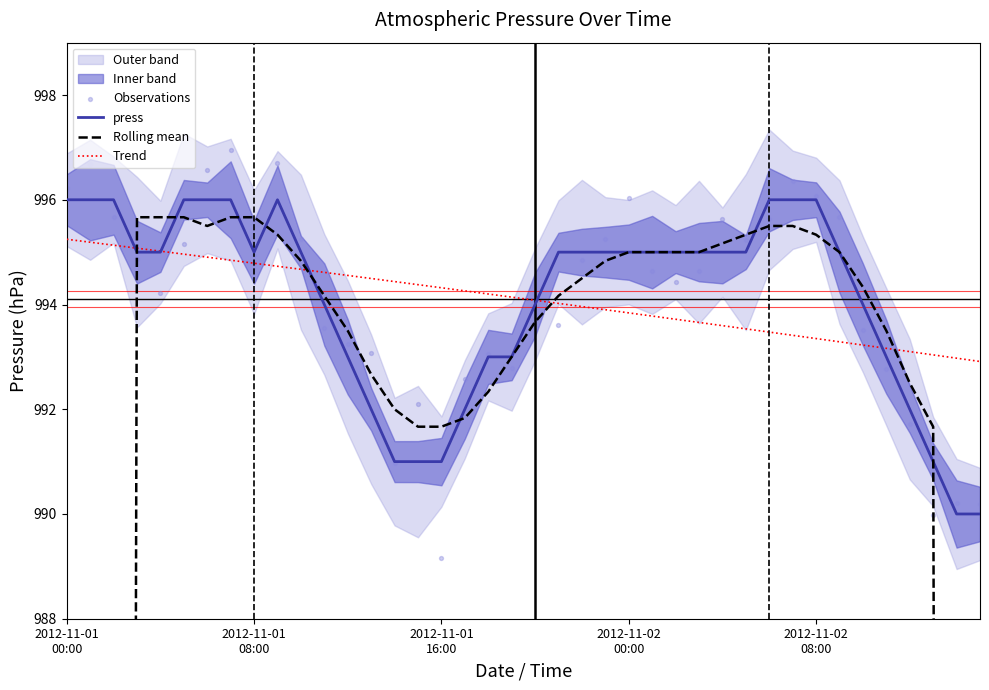

What is the total value across all series at 27?

3978.3